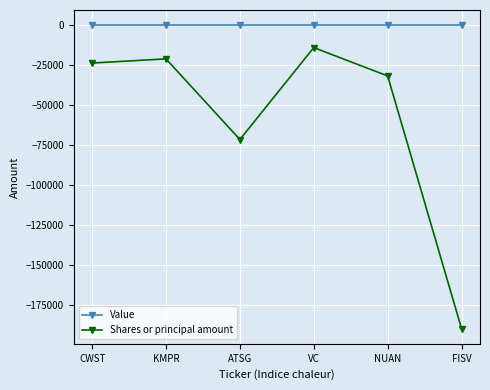

Rank the series at FISV from highest to lowest value.

Value, Shares or principal amount